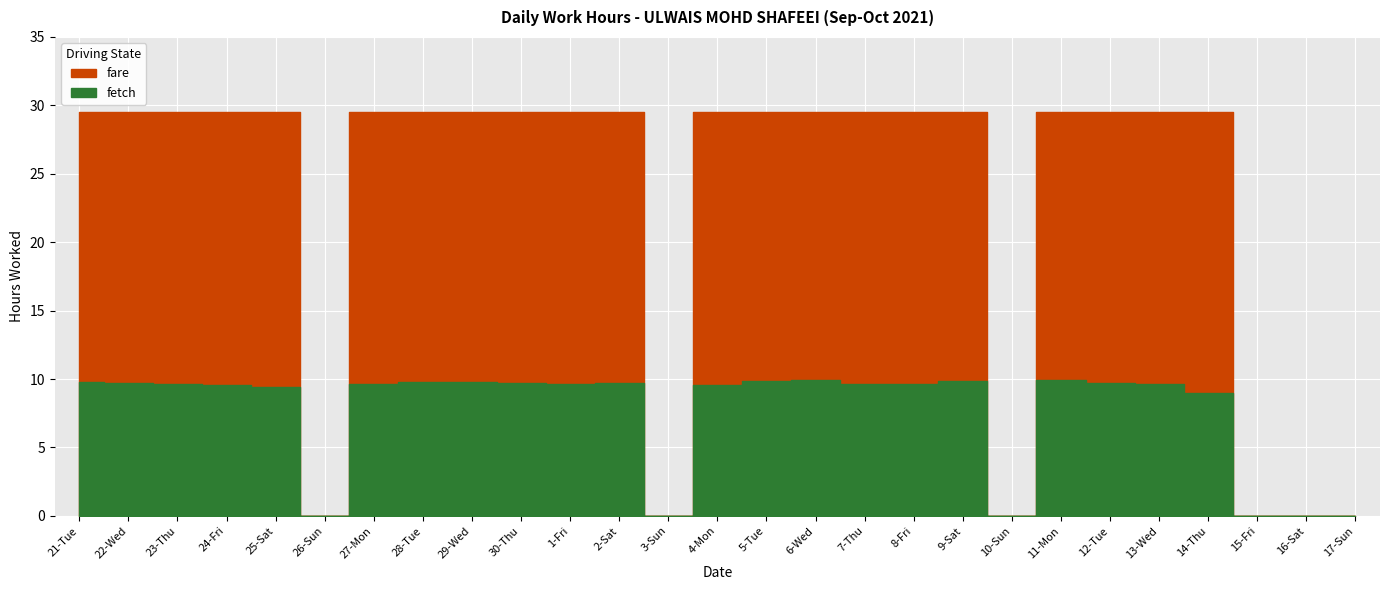

At which category does the data reach its first local valley?

26-Sun